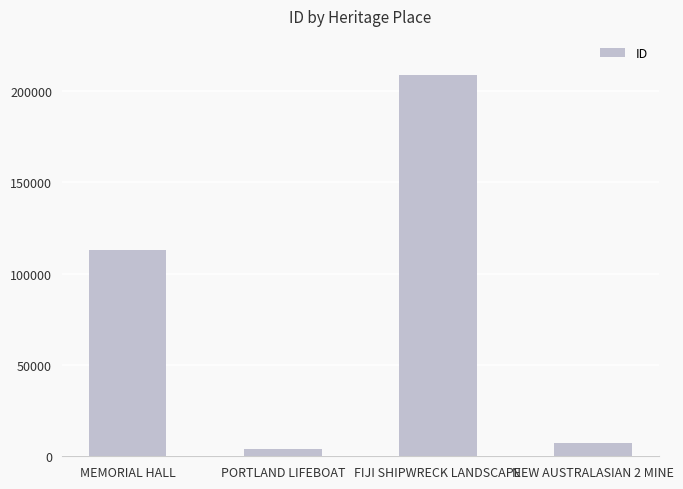

Is it true that the value at FIJI SHIPWRECK LANDSCAPE is 348632?

False